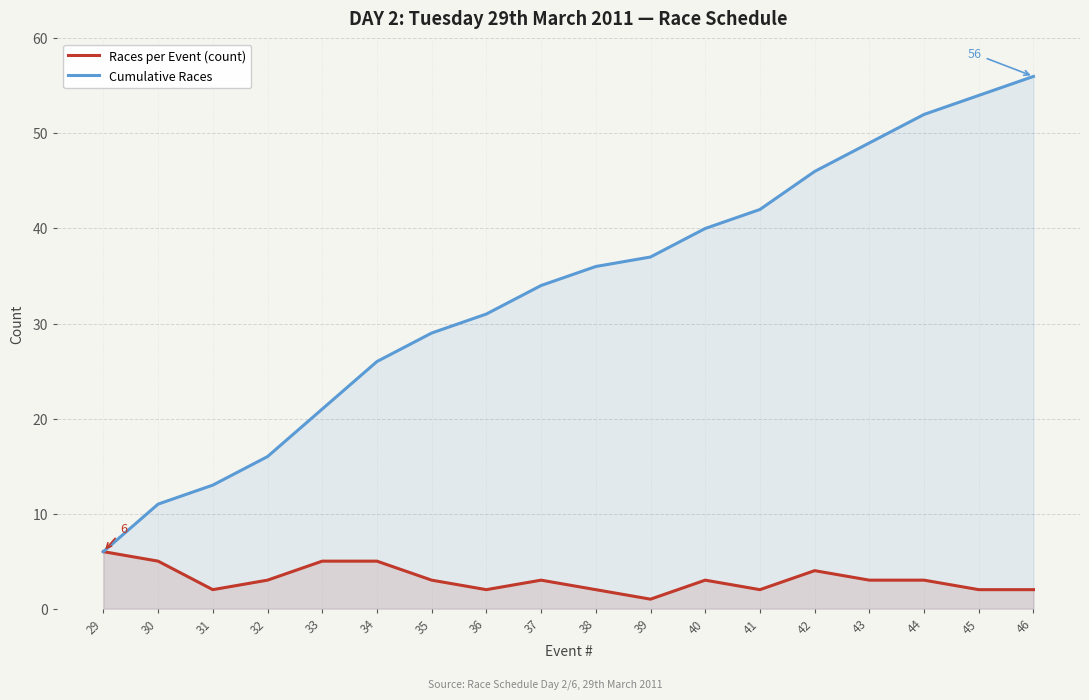

What is the total value across all series at 31?

15